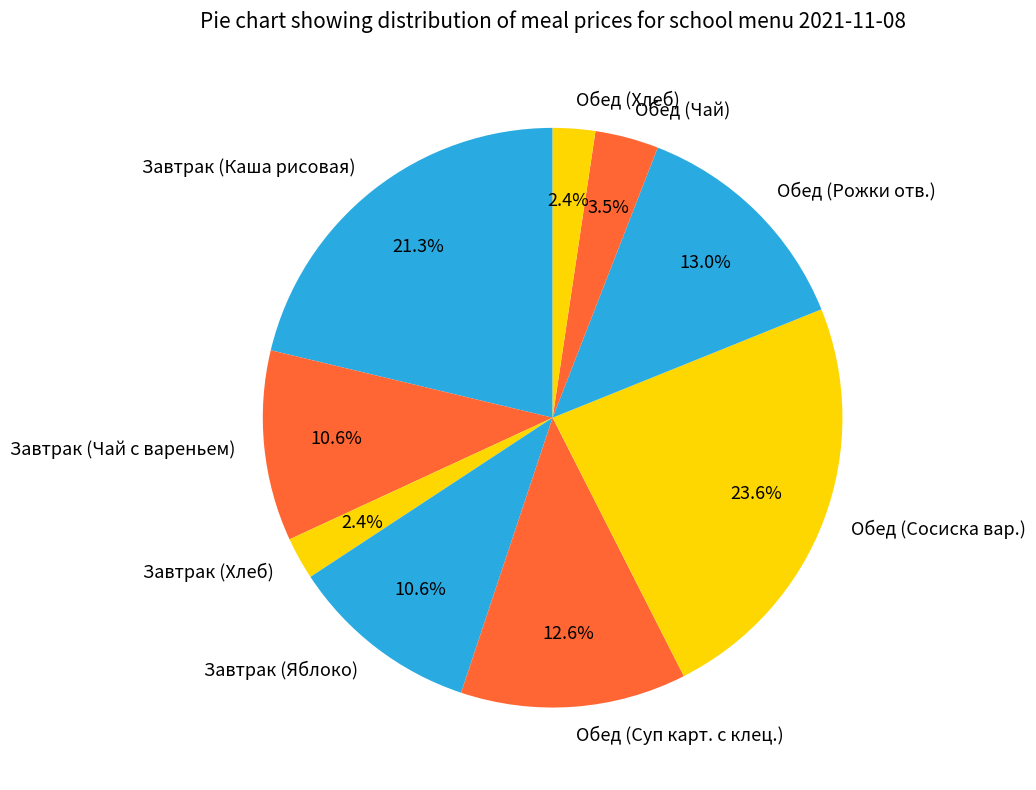

How many segments does this pie chart have?

9